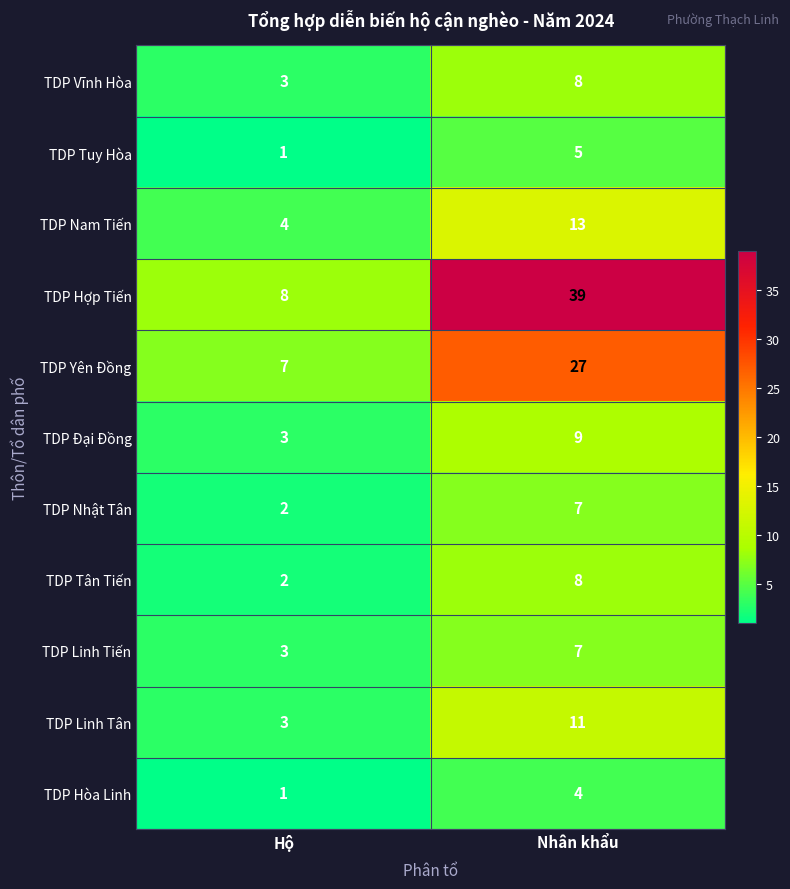

List the labels in order of TDP Linh Tiến value, smallest first.

Hộ, Nhân khẩu